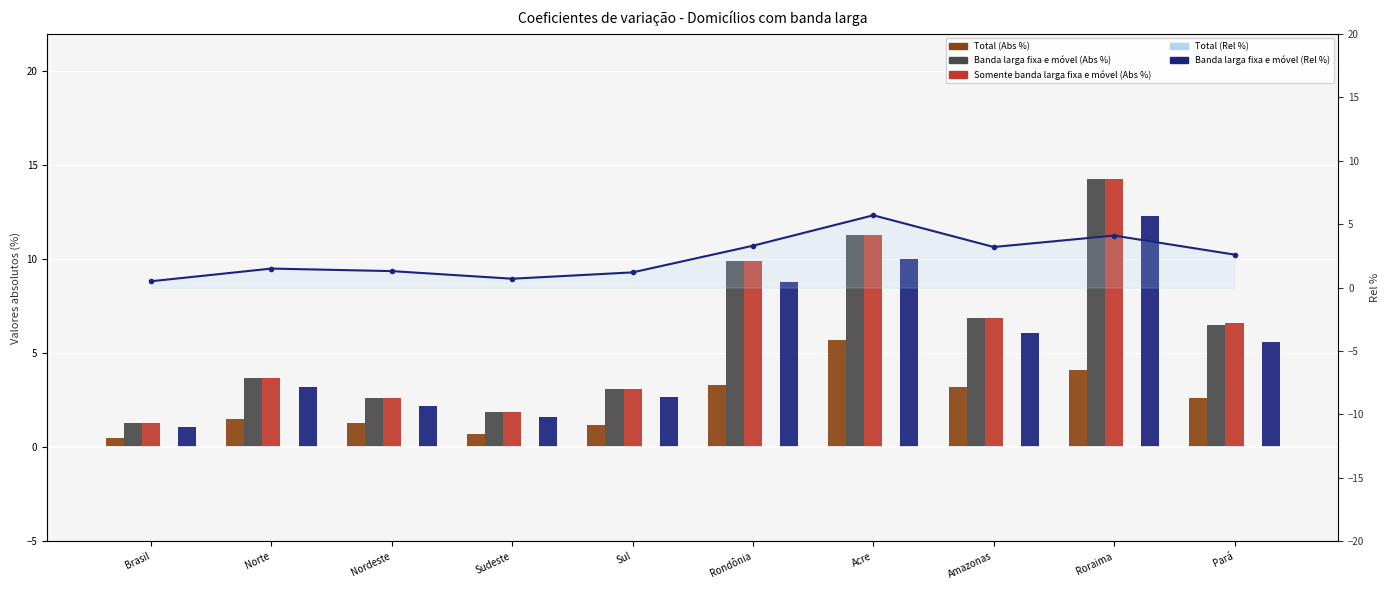

Which series changed the most between Nordeste and Sul?

Banda larga fixa e móvel (Abs %)